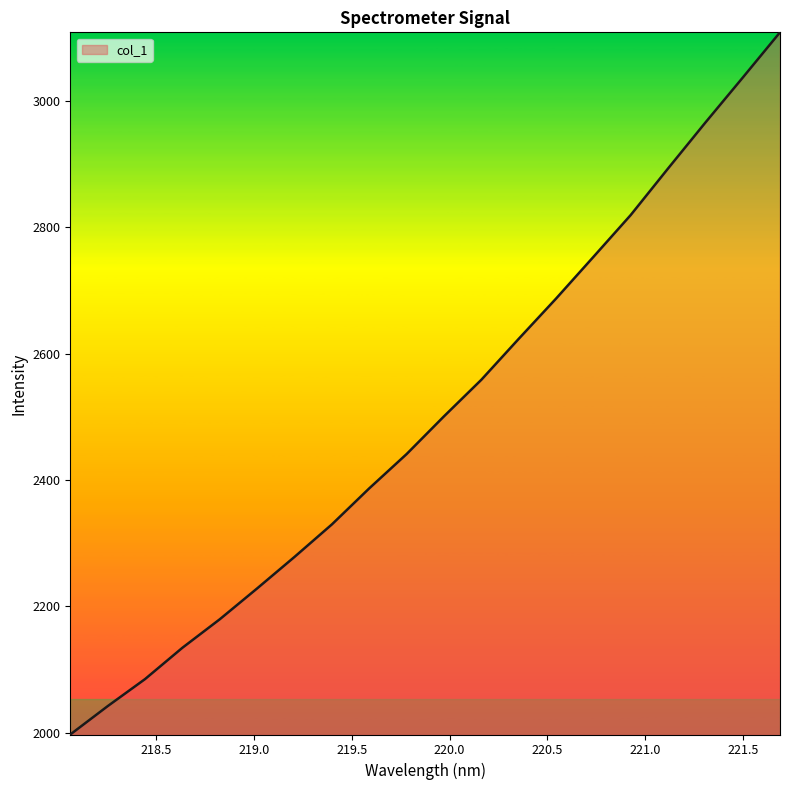

What is the maximum value shown in the chart?

3108.9